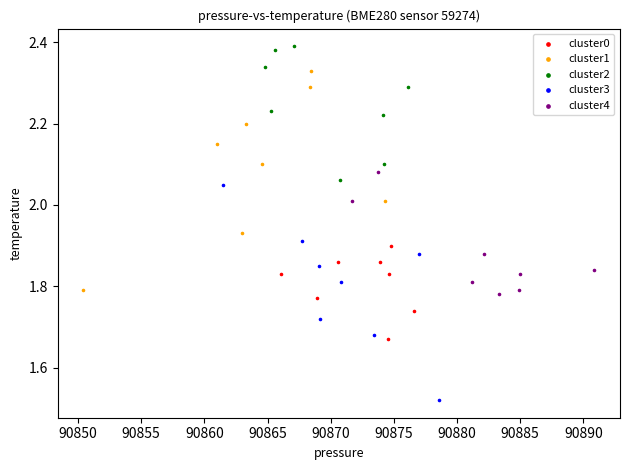

Which series contains the lowest Y value?

cluster3